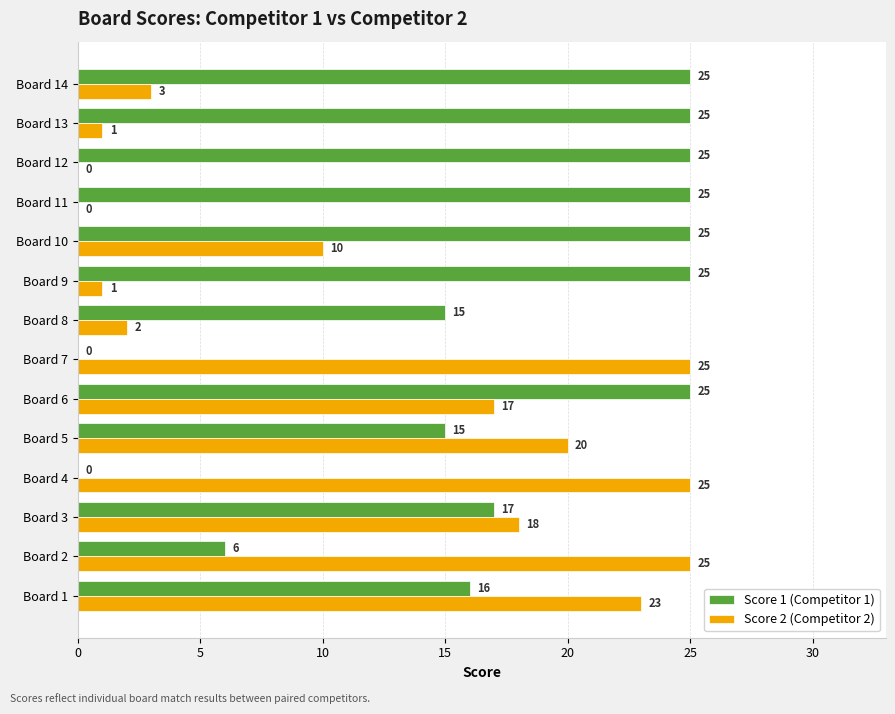

Is it true that Score 2 (Competitor 2) equals 25 at Board 2?

True